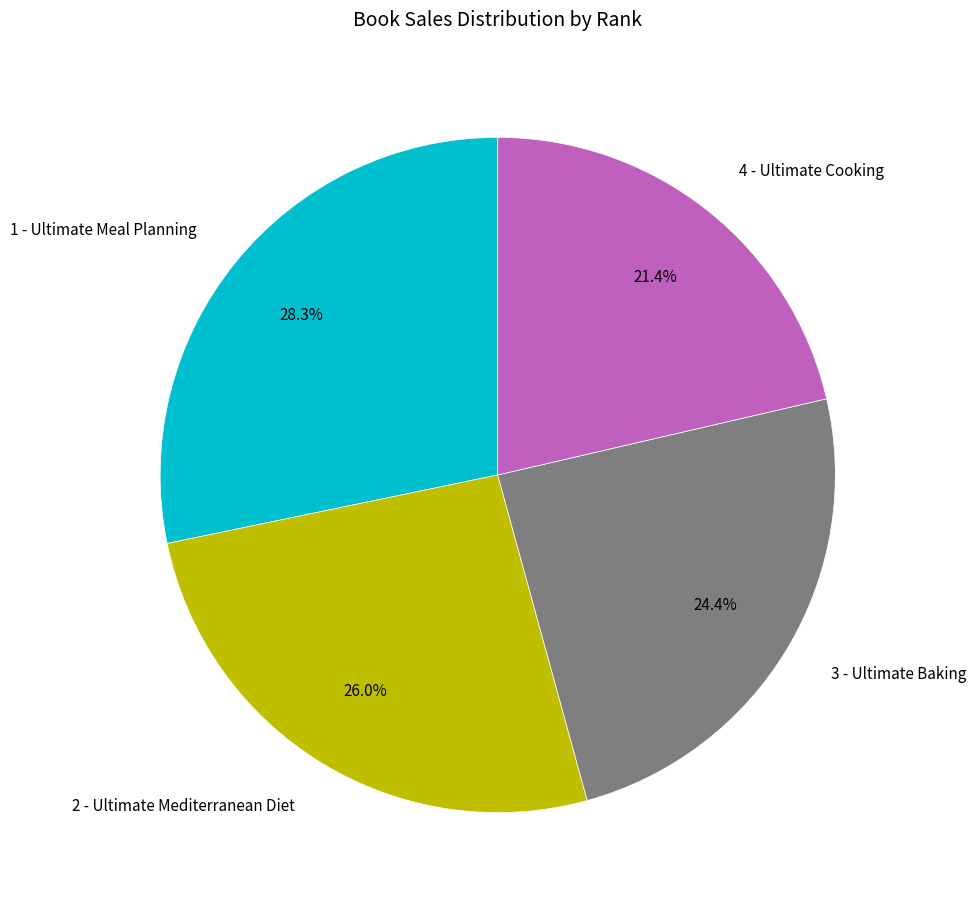

Between 3 - Ultimate Baking and 1 - Ultimate Meal Planning, which is larger?

1 - Ultimate Meal Planning